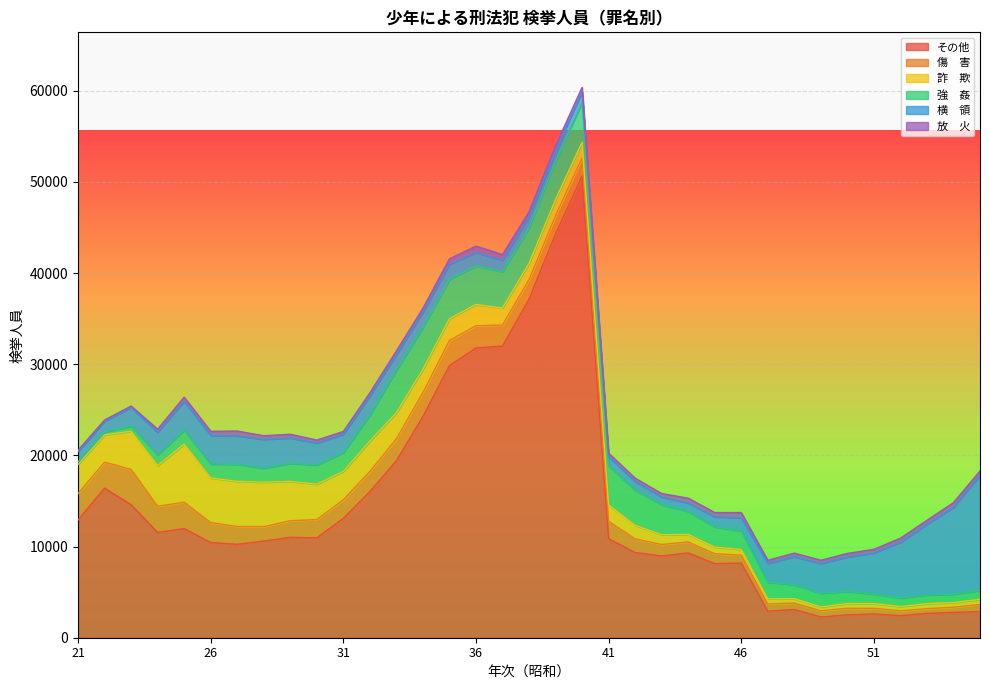

What is the greatest value displayed?

50634